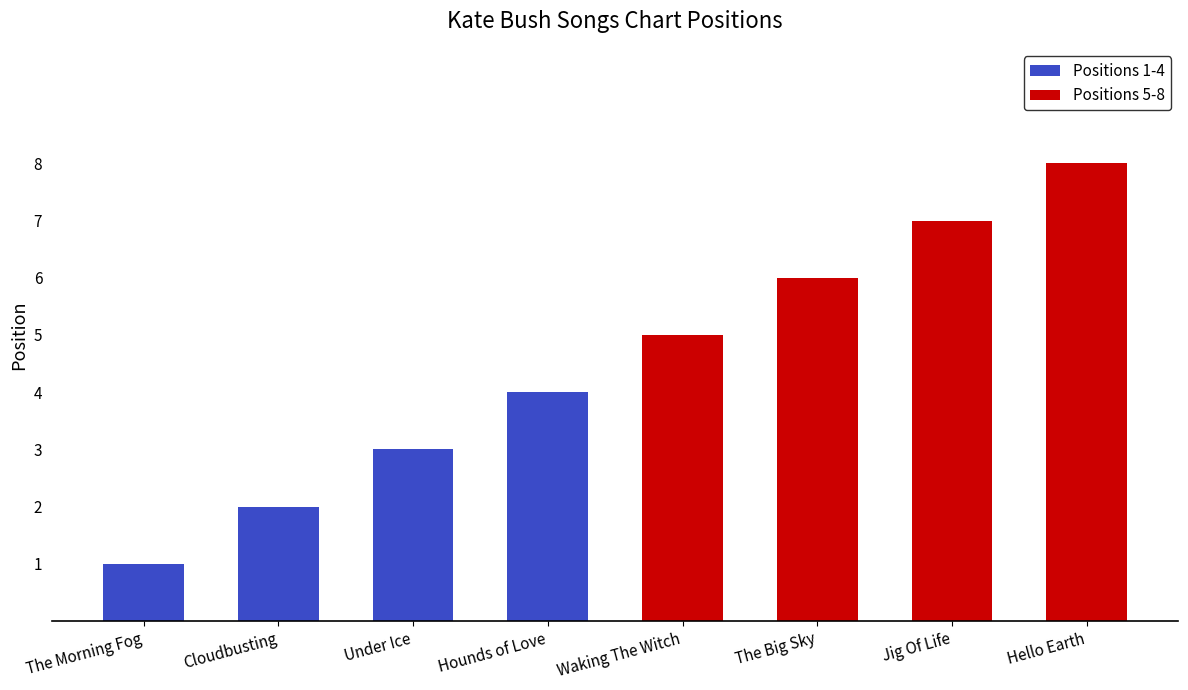

What is the greatest value displayed?

8